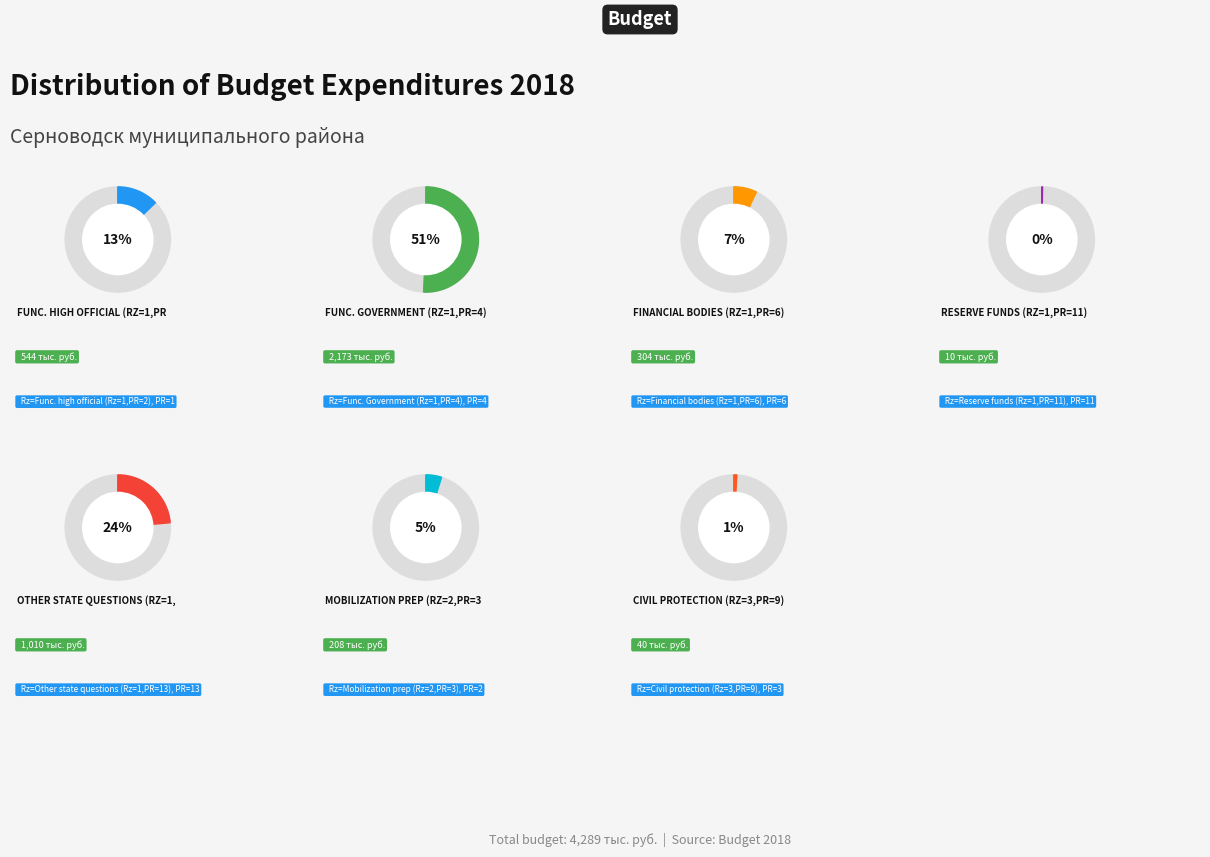

Which category has the smallest portion of the pie?

11